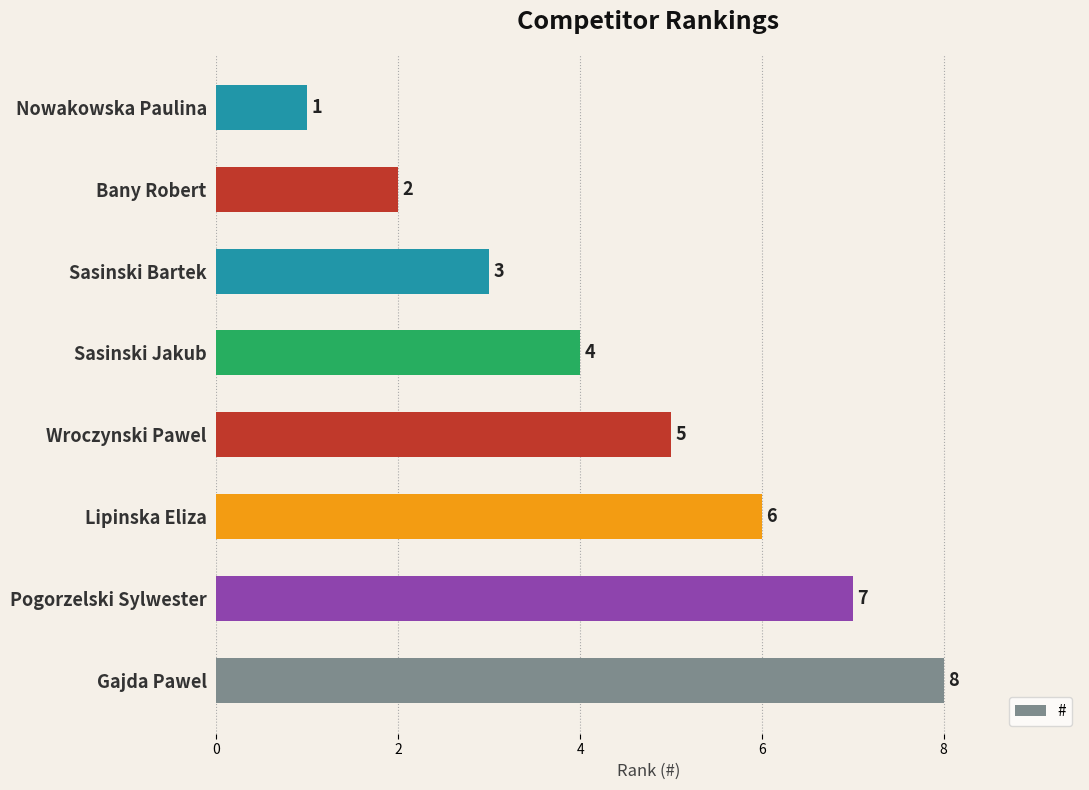

What is the change in value from Wroczynski Pawel to Bany Robert?

-3